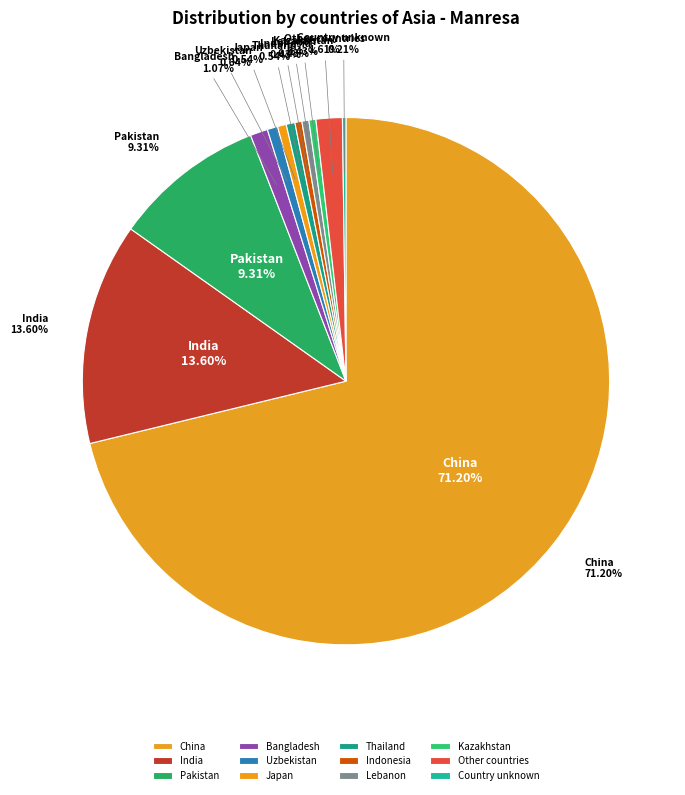

To the nearest percent, what is the difference between the largest and smallest slice percentages?

71%